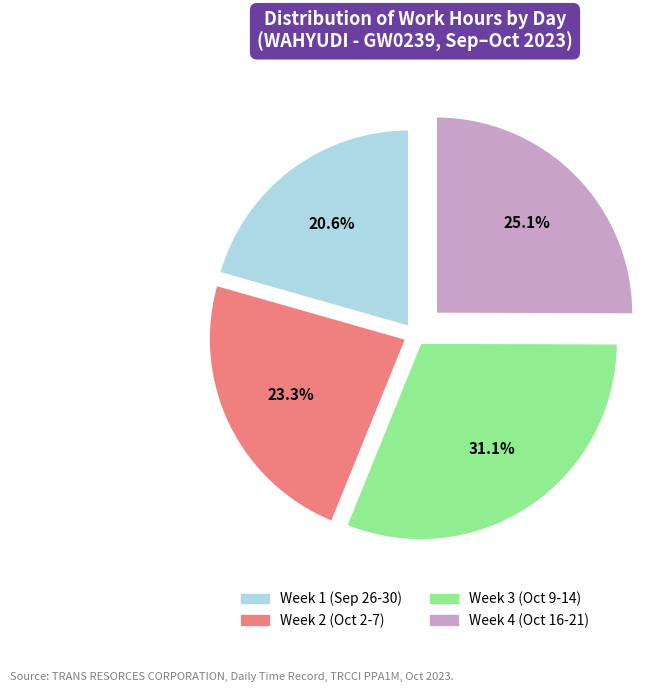

Does any single category account for the majority?

No